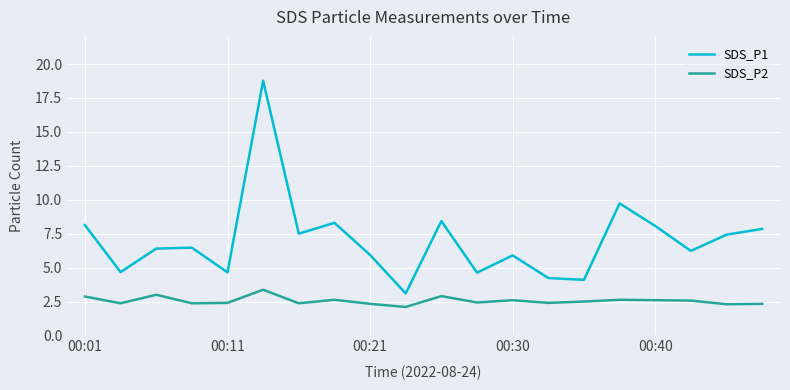

Which series has the largest range (max minus min)?

SDS_P1